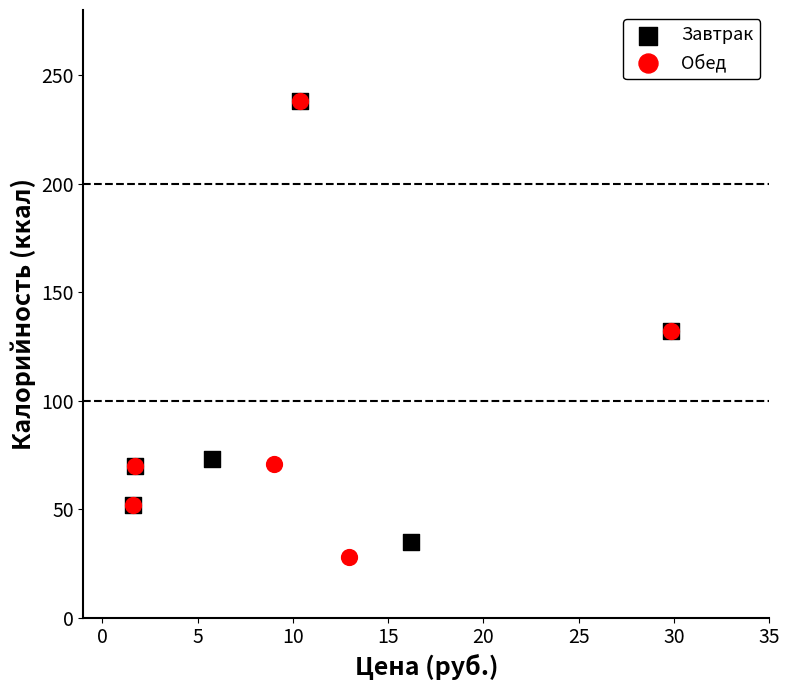

Which series reaches the minimum Y coordinate?

Обед